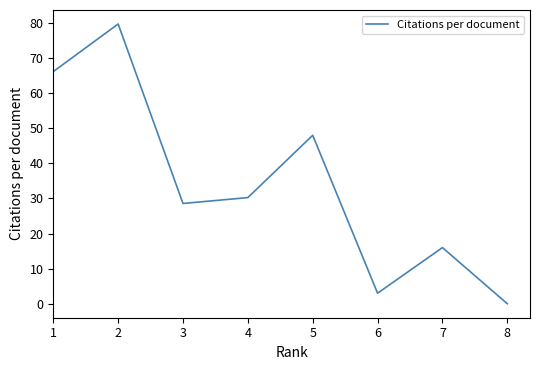

Approximately how many times larger is the value at 3 compared to 4?

0.9